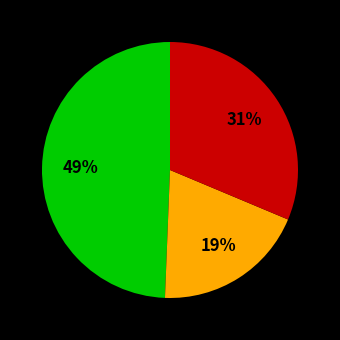

To the nearest percent, what is the difference between the largest and smallest slice percentages?

30%